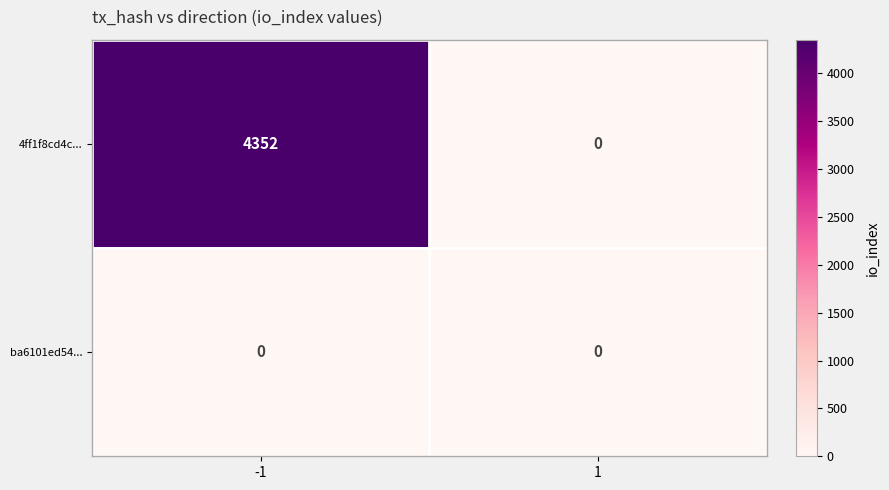

What is the difference between the 4ff1f8cd4c... values at 1 and -1?

4352